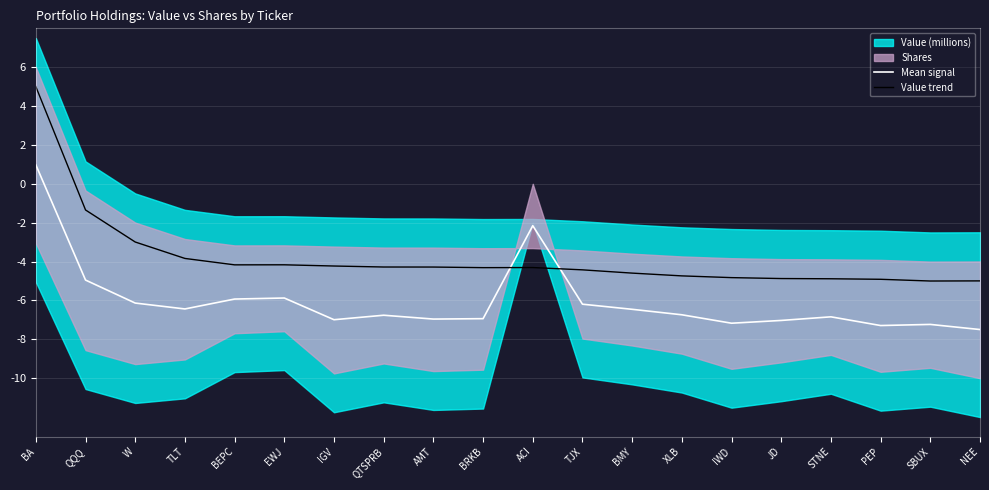

How many lines are shown in the chart?

2